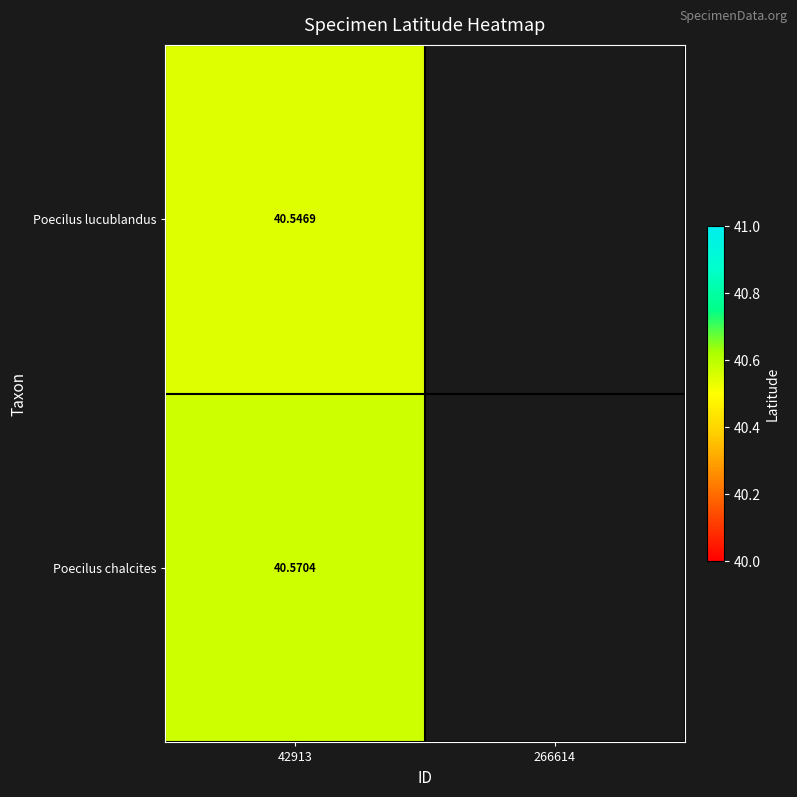

List the labels in order of Poecilus lucublandus value, largest first.

42913, 266614